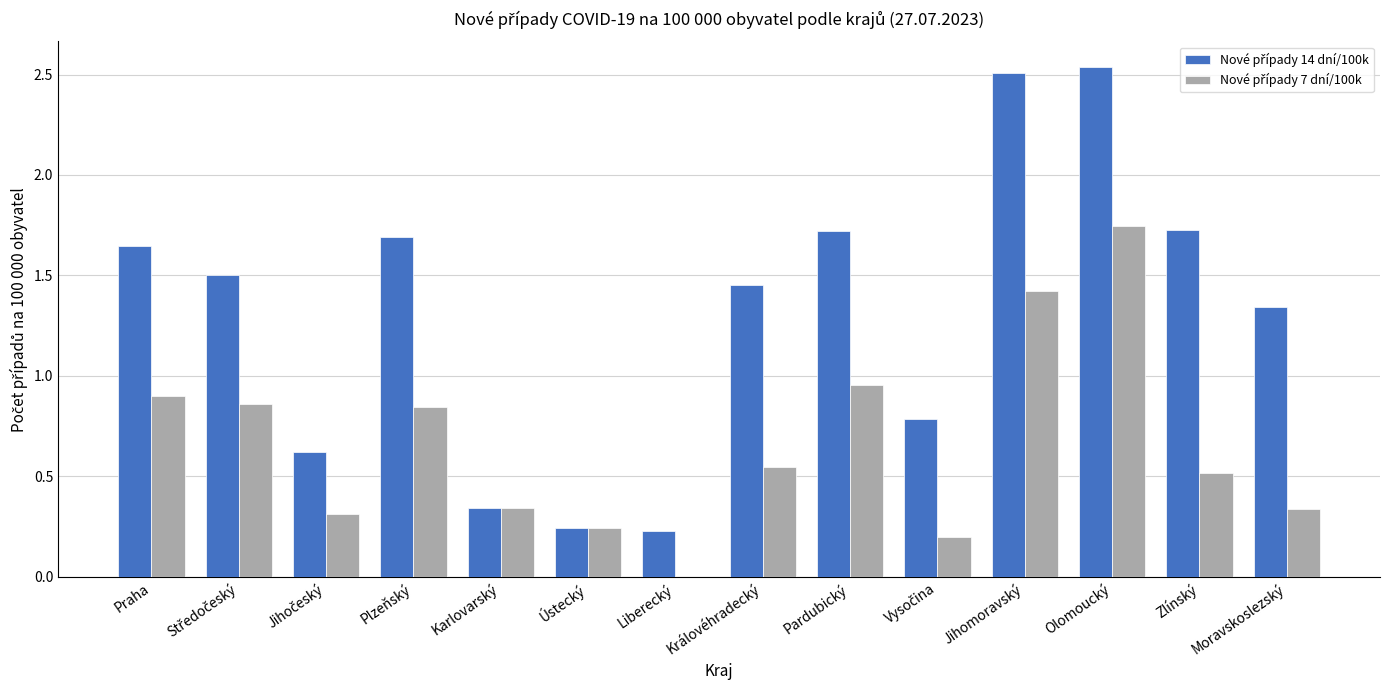

At which category is the sum across all series the highest?

Olomoucký